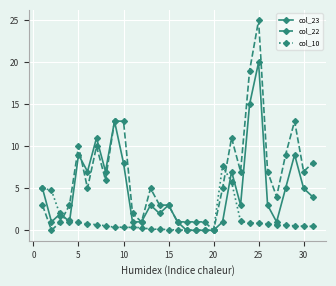

Which series has the largest range (max minus min)?

col_22